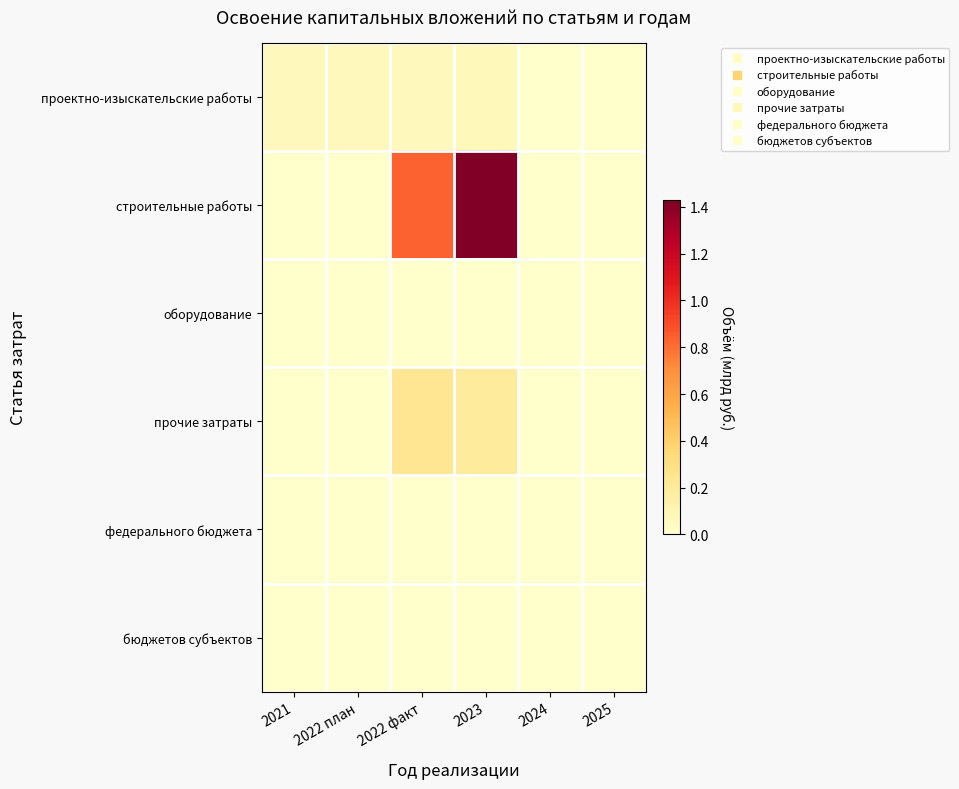

What is the maximum value shown in the chart?

1.4